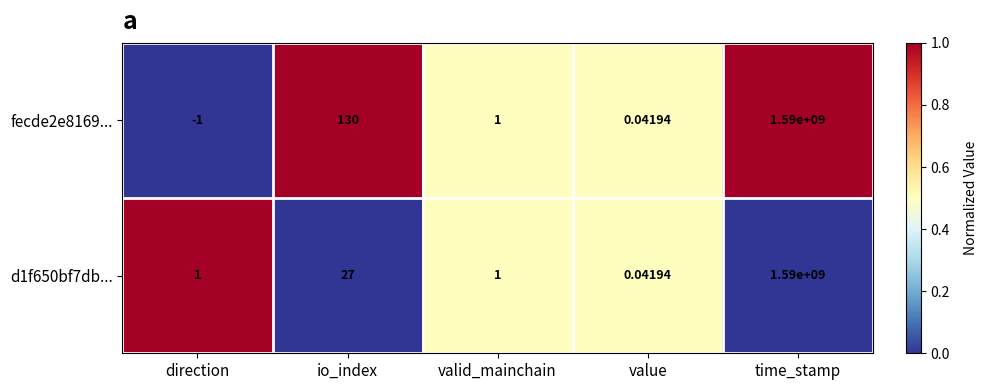

How many series are shown in this chart?

2